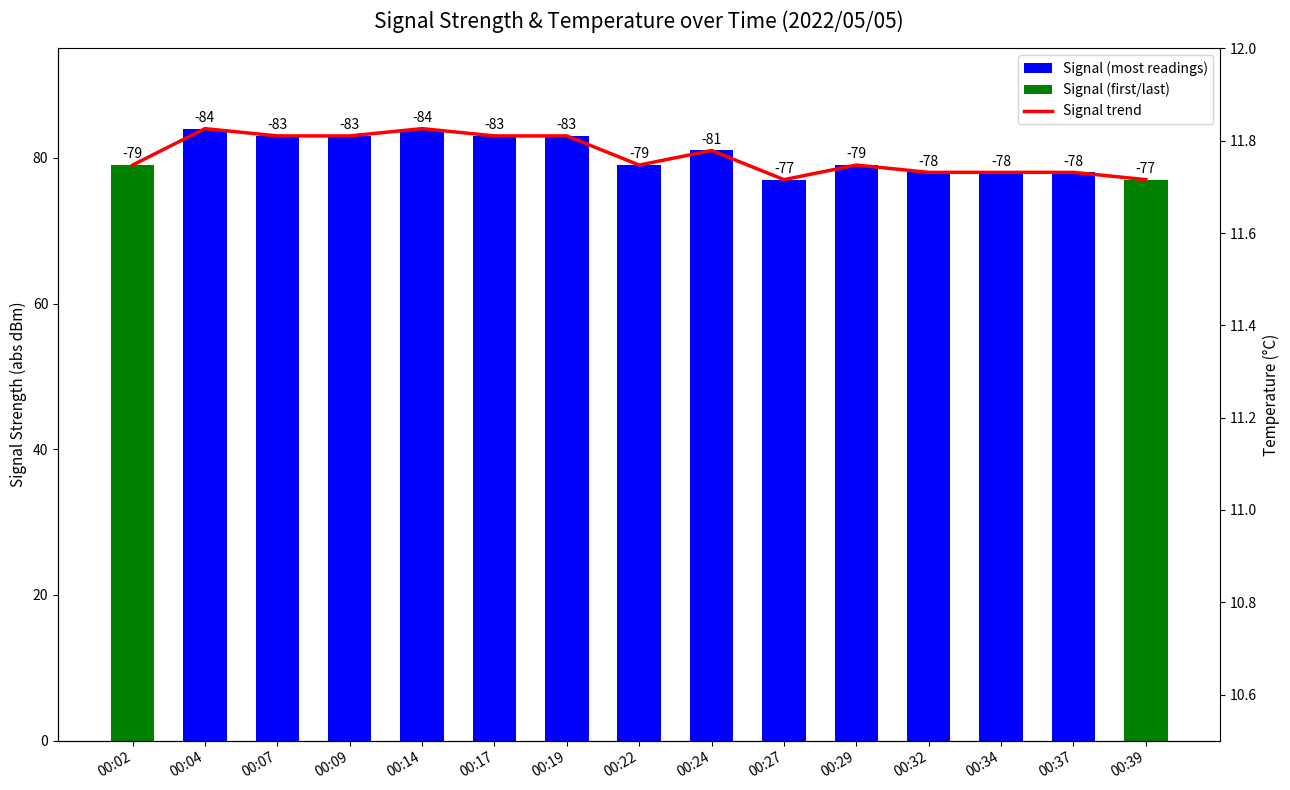

At which category is the sum across all series the highest?

00:14